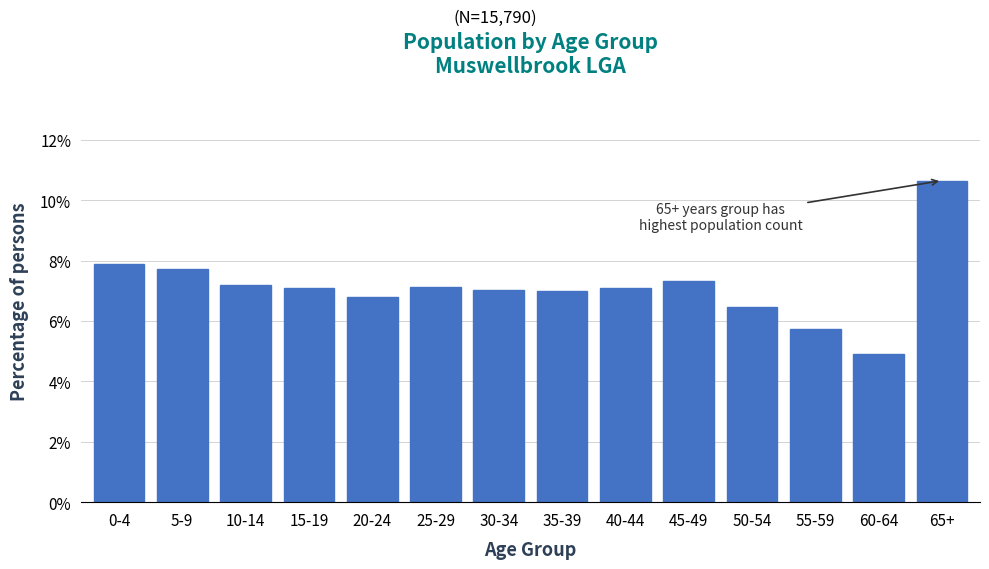

Reading right to left, what are all the values shown in this chart?

65+=10.6	60-64=4.9	55-59=5.7	50-54=6.5	45-49=7.3	40-44=7.1	35-39=7.0	30-34=7.0	25-29=7.1	20-24=6.8	15-19=7.1	10-14=7.2	5-9=7.7	0-4=7.9